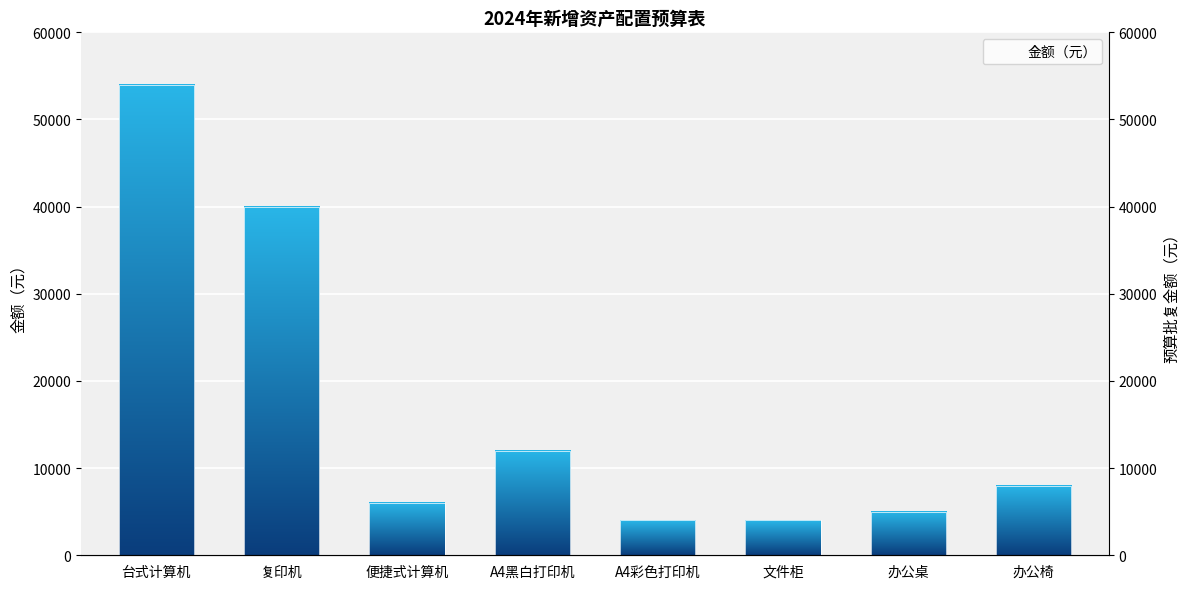

Count the number of data series in this chart.

1